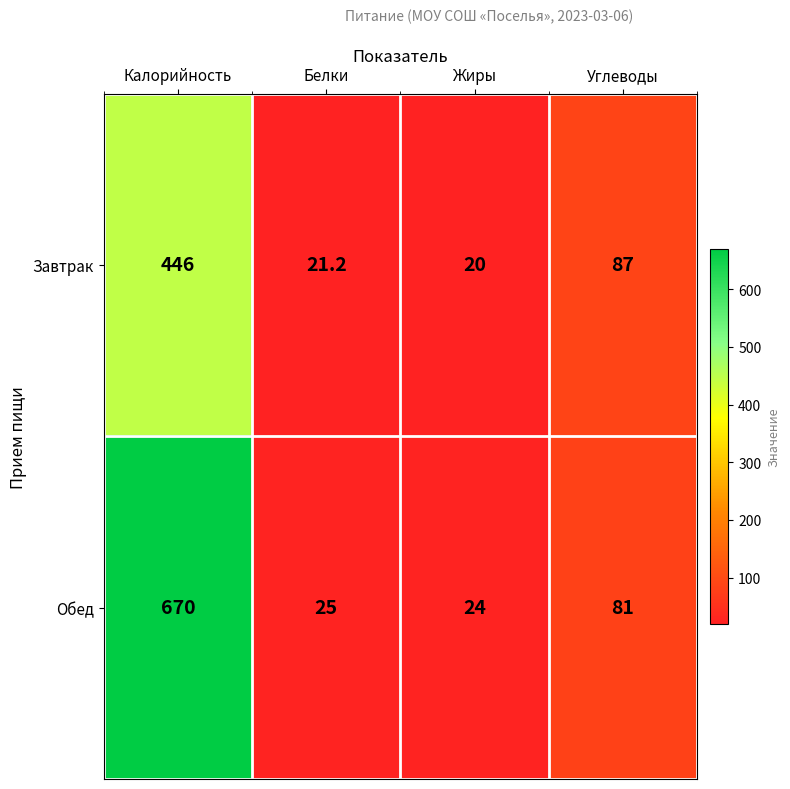

At which label does Завтрак first exceed 87?

Калорийность